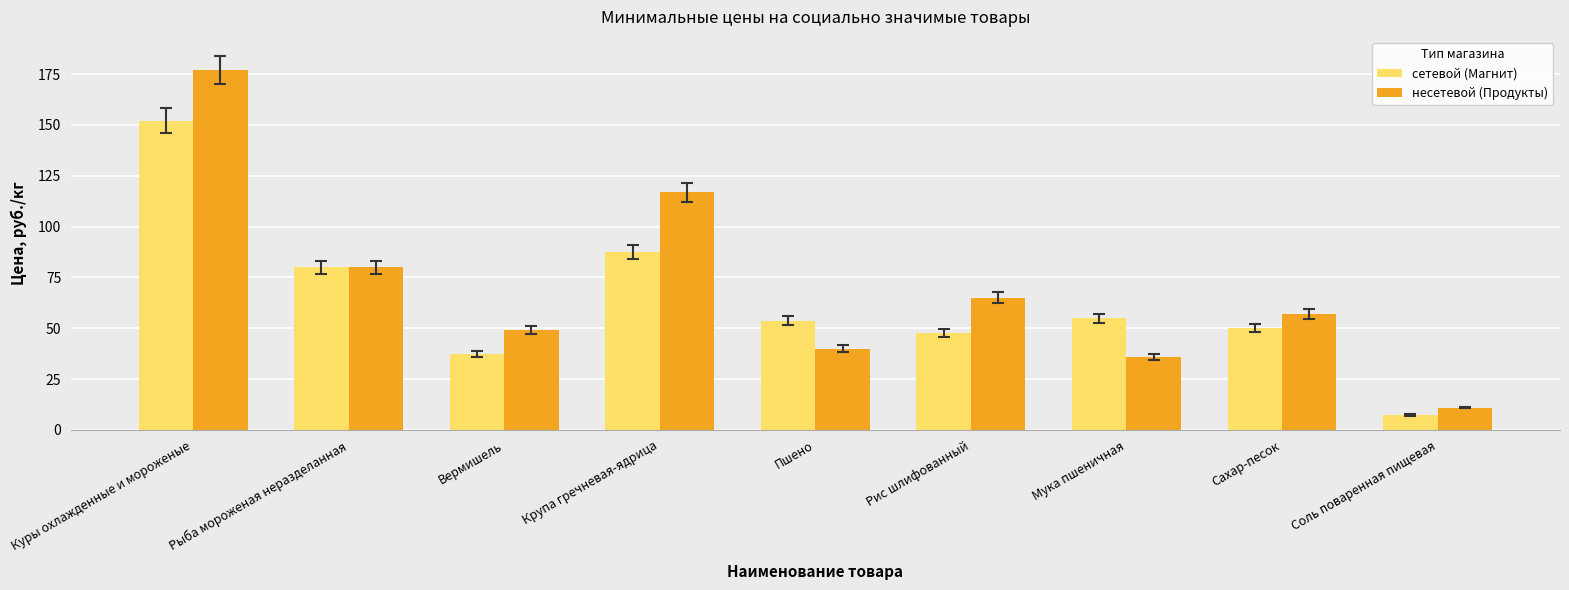

What is the maximum value for несетевой (Продукты)?

177.0